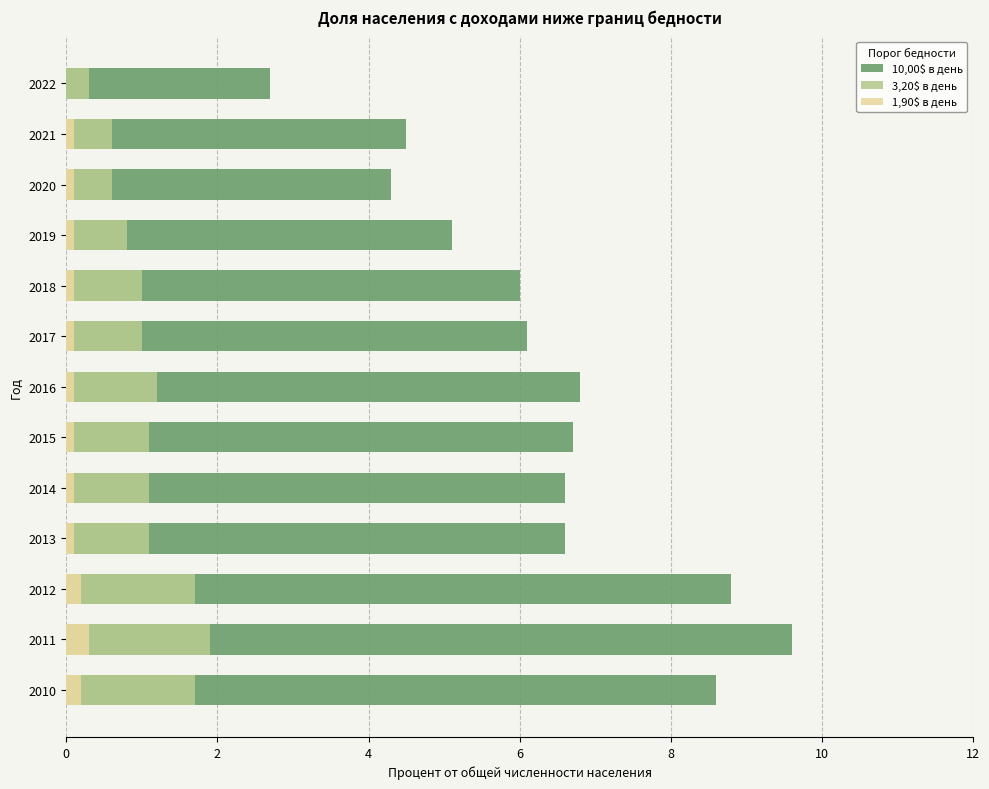

The 10,00$ в день series shows 3.4 at 2014. True or false?

False